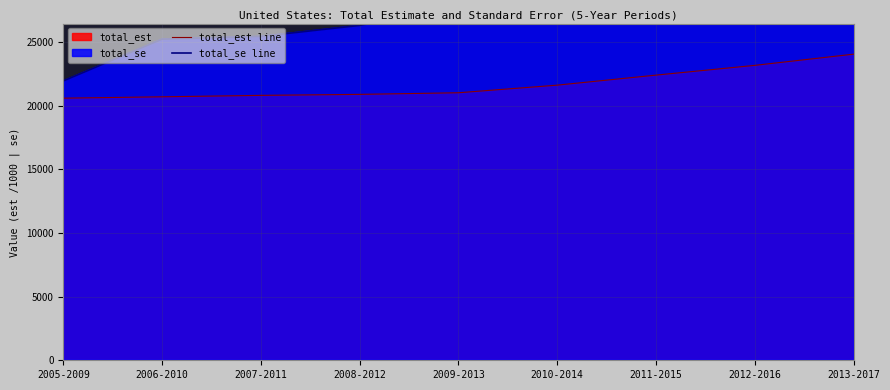

True or false: total_est line and total_se line intersect in this chart.

False